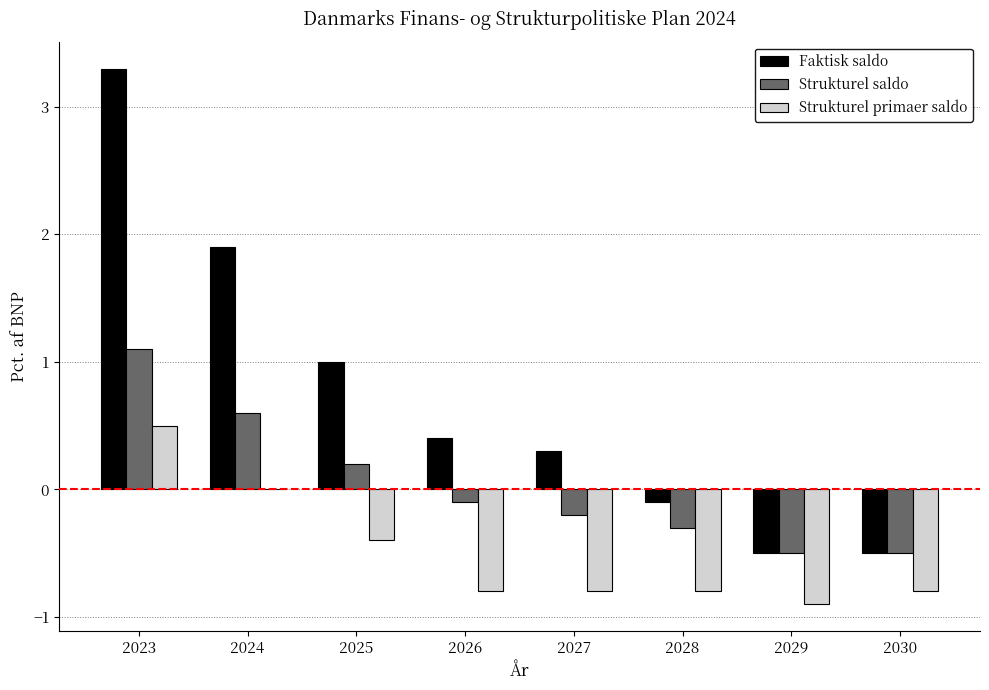

Are the bars grouped side by side (vs. stacked)?

Yes